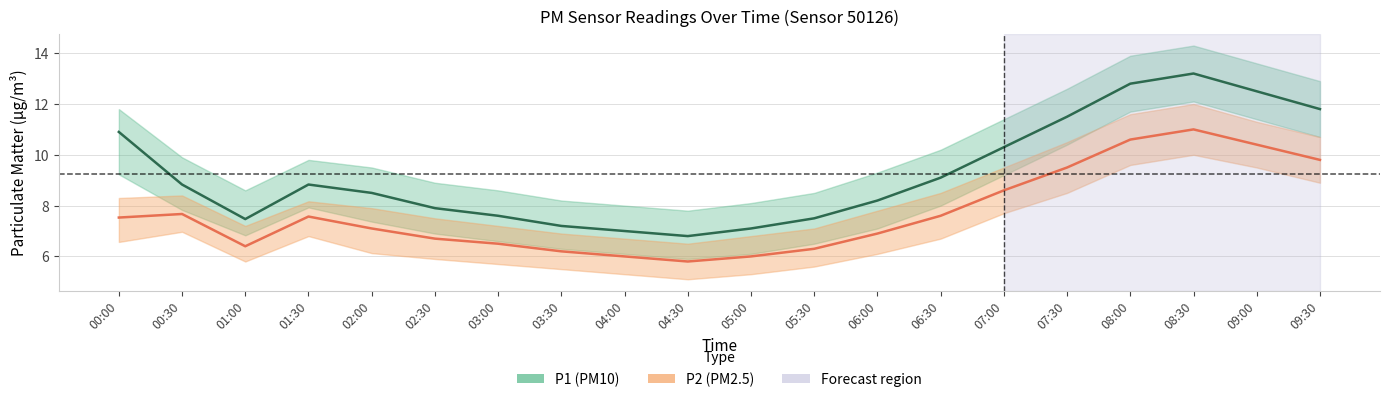

What is the minimum value for P2 (PM2.5)?

5.8